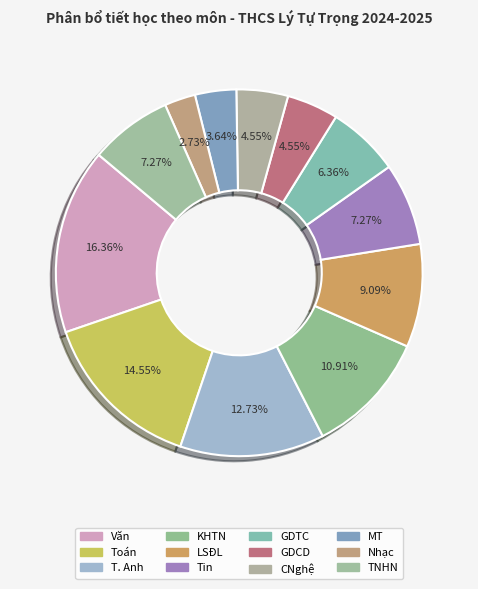

What percentage is the GDCD slice, to the nearest percent?

5%